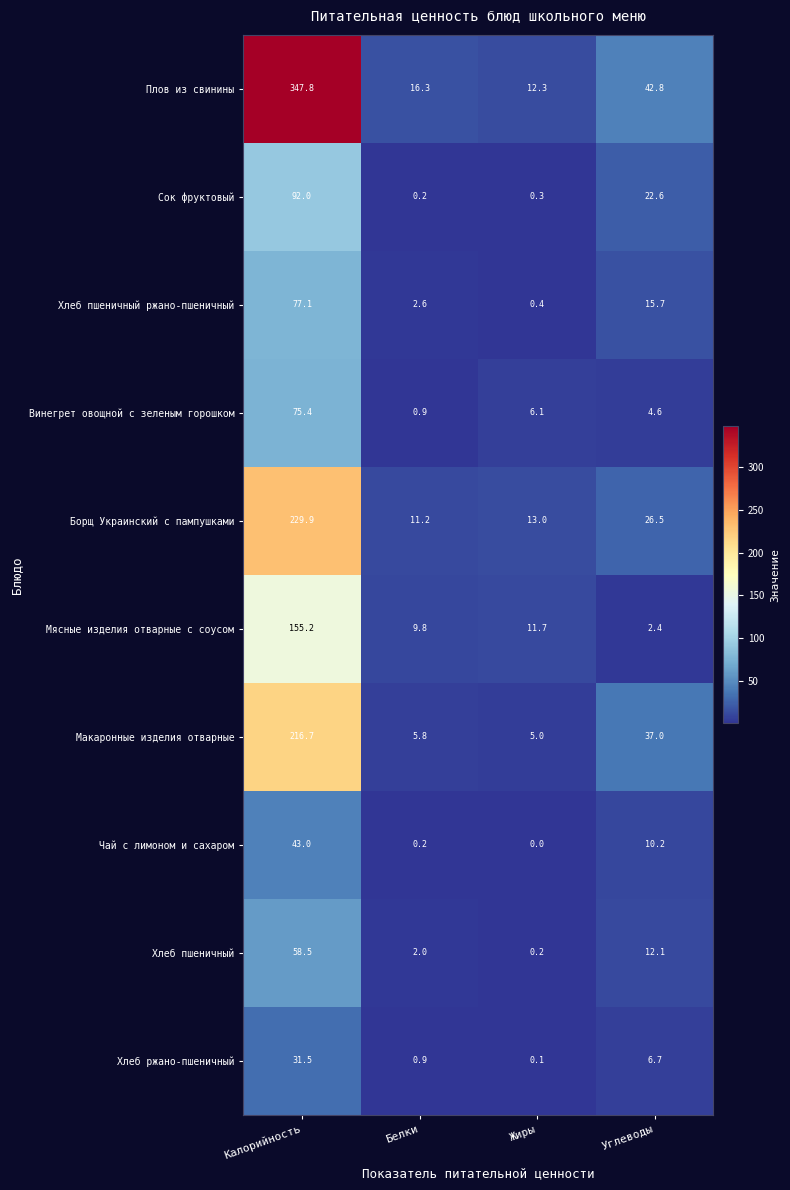

At Углеводы, list the series in order from largest to smallest.

Плов из свинины, Макаронные изделия отварные, Борщ Украинский с пампушками, Сок фруктовый, Хлеб пшеничный ржано-пшеничный, Хлеб пшеничный, Чай с лимоном и сахаром, Хлеб ржано-пшеничный, Винегрет овощной с зеленым горошком, Мясные изделия отварные с соусом